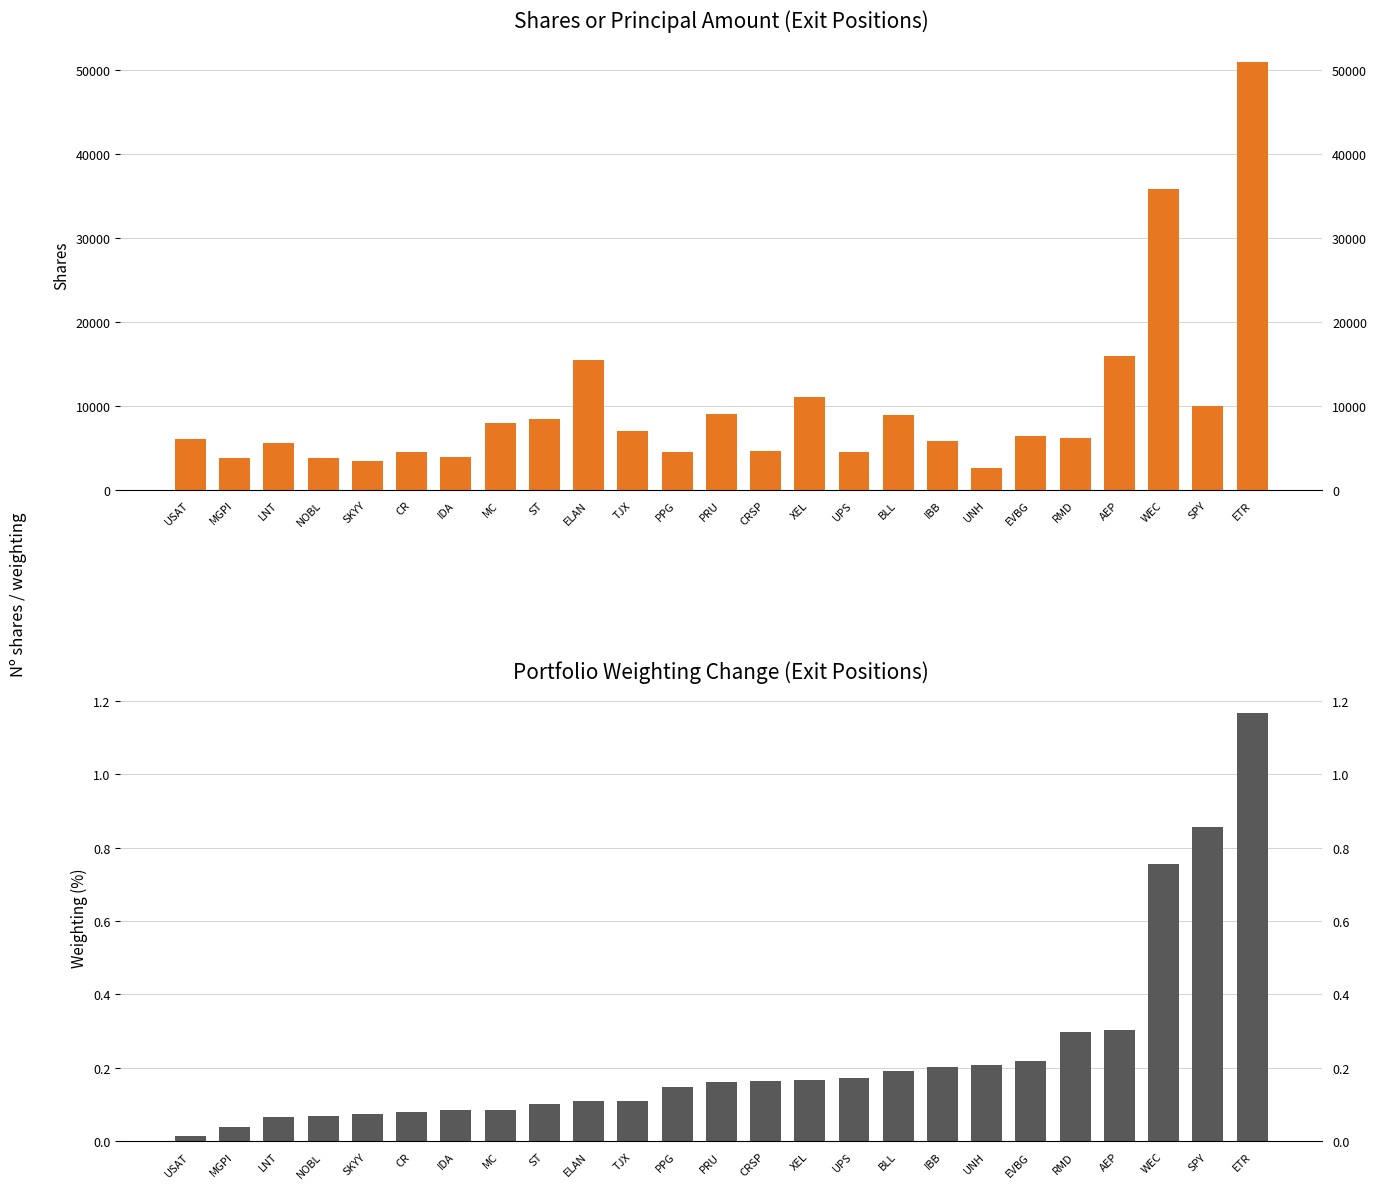

How many values in the Shares or principal amount series are below 6142?

12